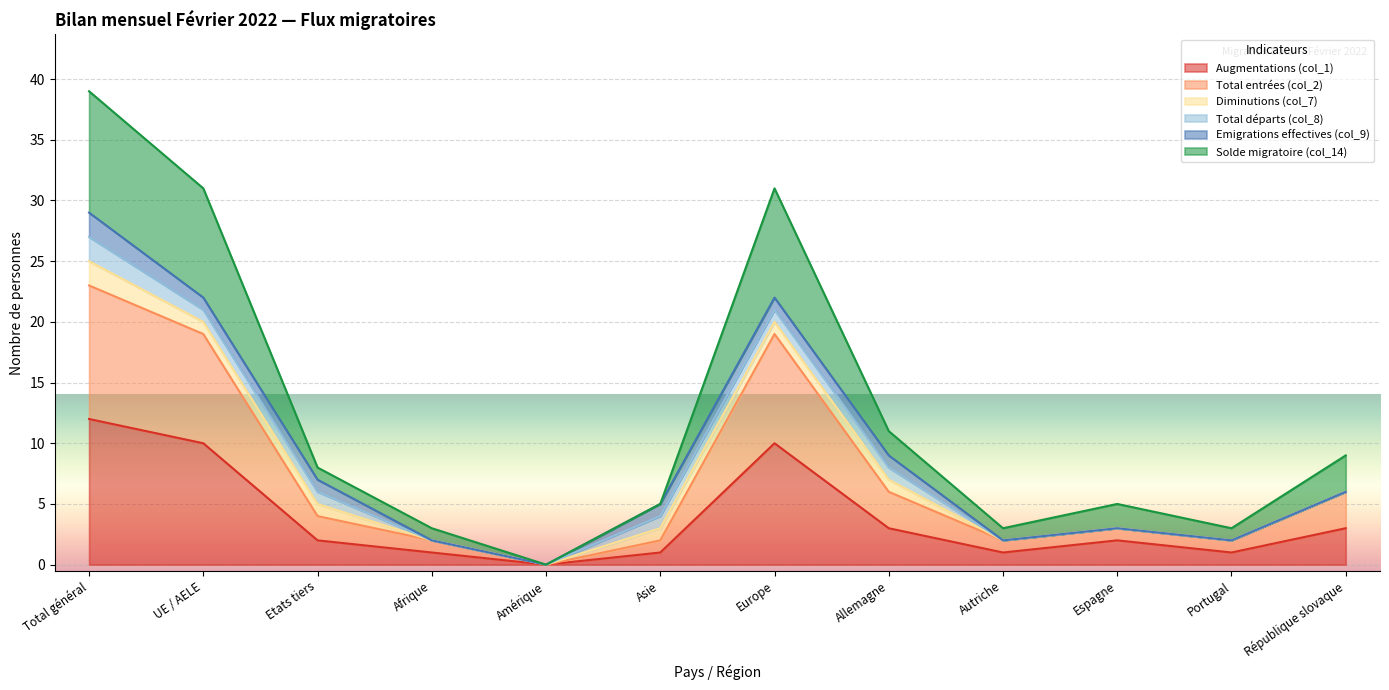

Which category has the highest value in the Augmentations (col_1) series?

Total général